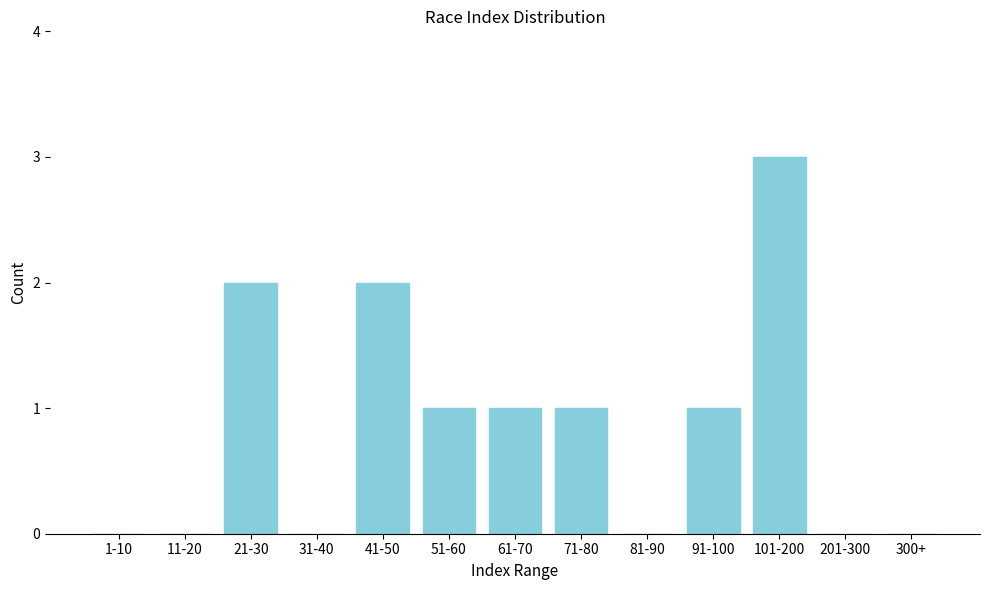

Reading right to left, what are all the values shown in this chart?

300+=0	201-300=0	101-200=3	91-100=1	81-90=0	71-80=1	61-70=1	51-60=1	41-50=2	31-40=0	21-30=2	11-20=0	1-10=0